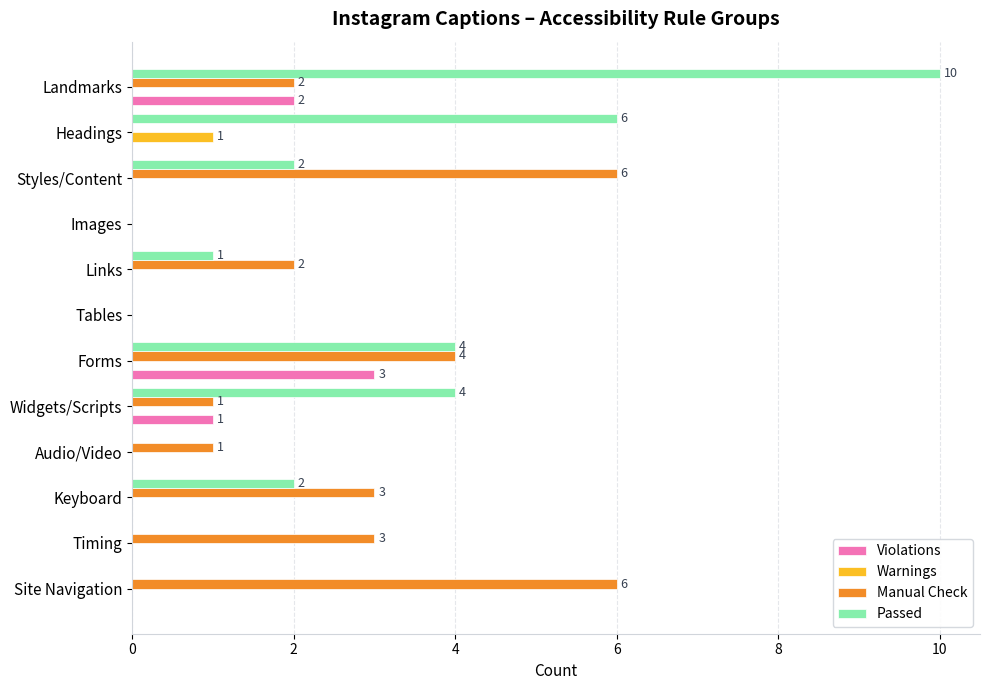

How many data points does each series have?

12